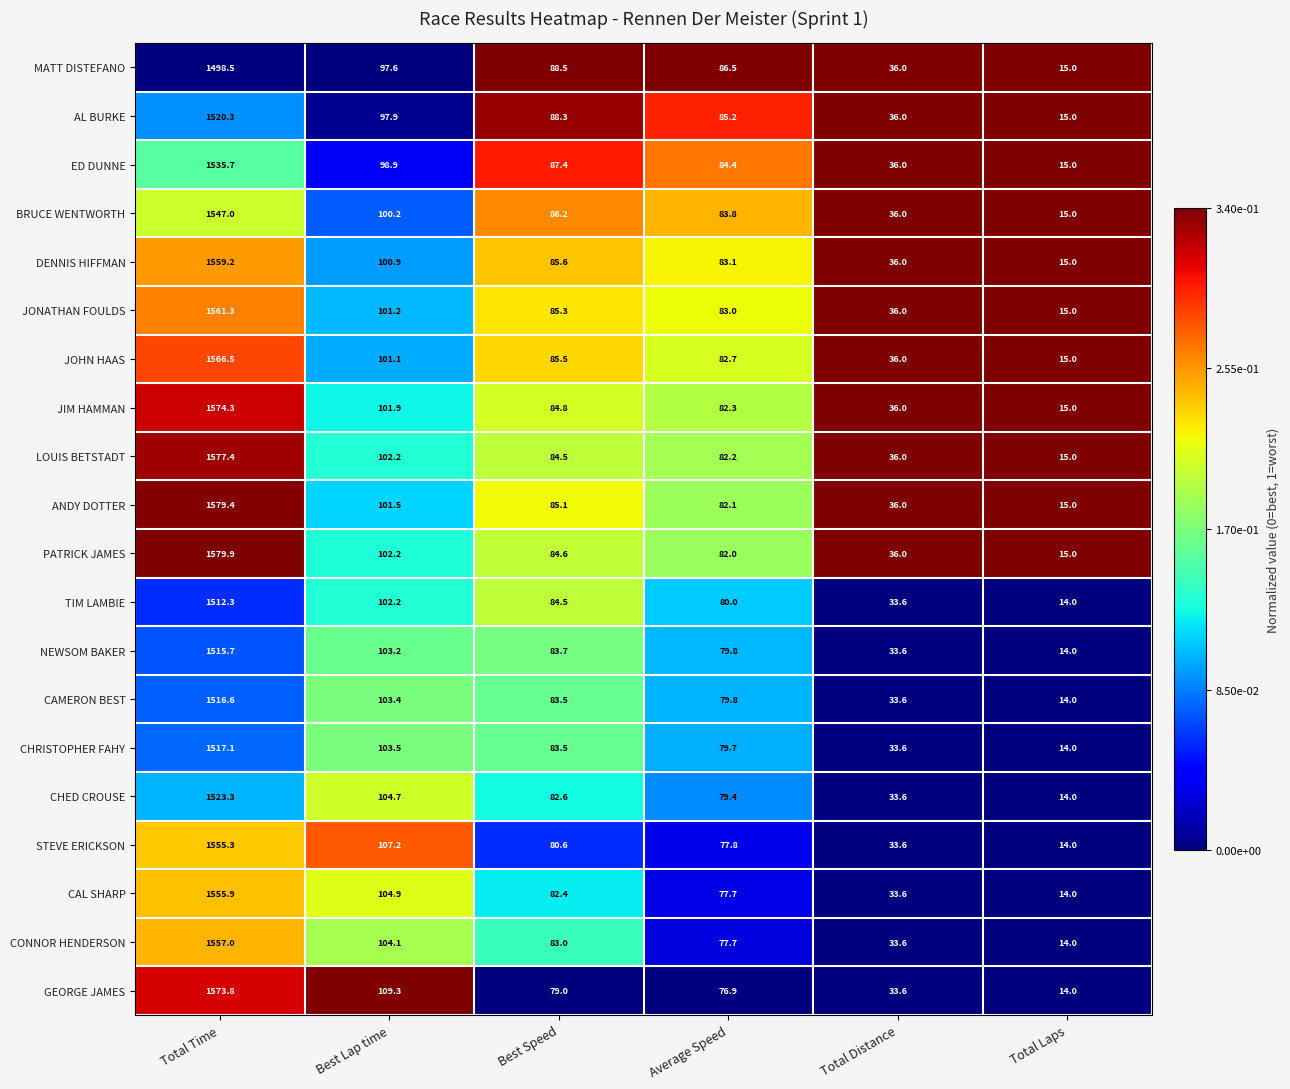

What is the lowest value of the JOHN HAAS series?

15.0